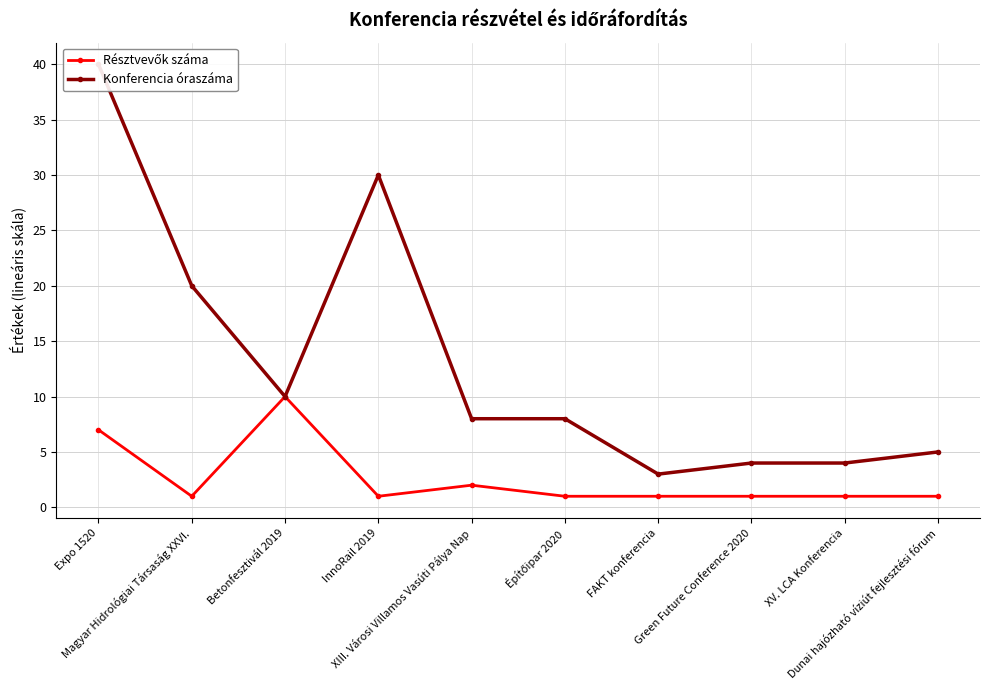

Rank the series by their maximum value, from lowest to highest.

Résztvevők száma, Konferencia óraszáma